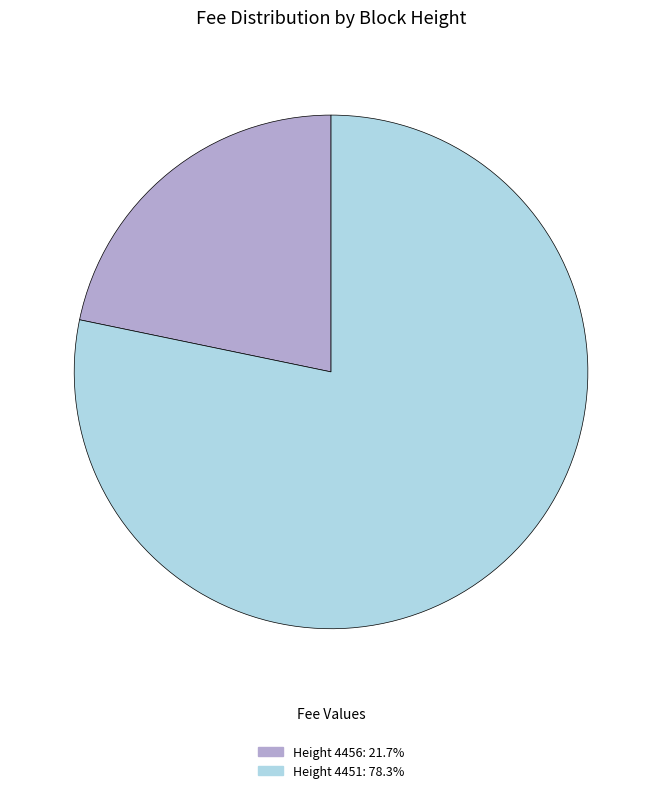

Combined, do Height 4451: 78.3% and Height 4456: 21.7% account for over 50%?

Yes